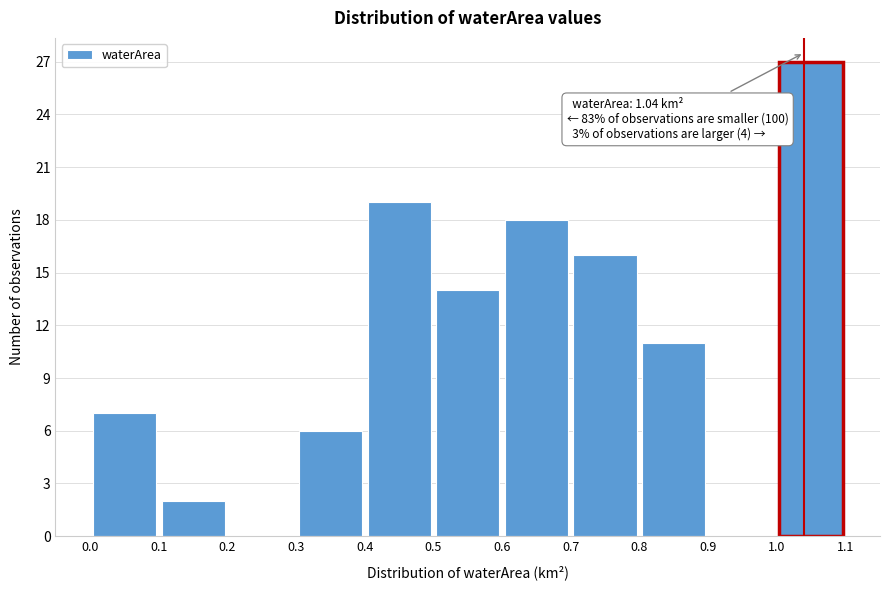

Which range on the x-axis has the tallest bar?

1.0 to 1.1